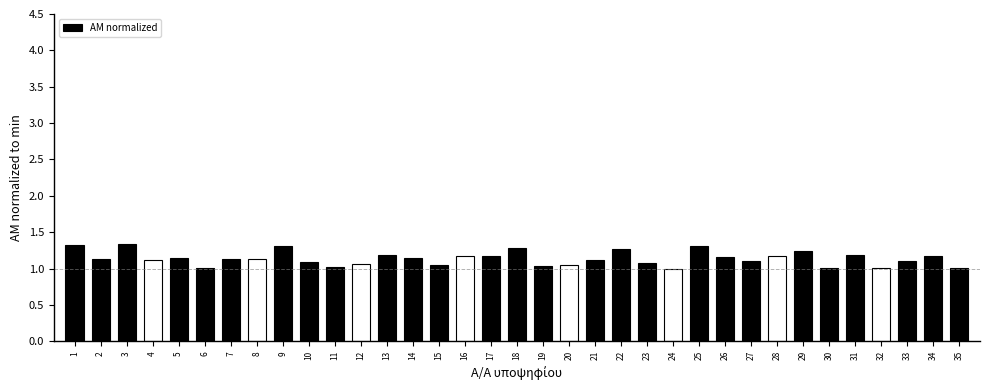

What is the sum of all values?

39.8